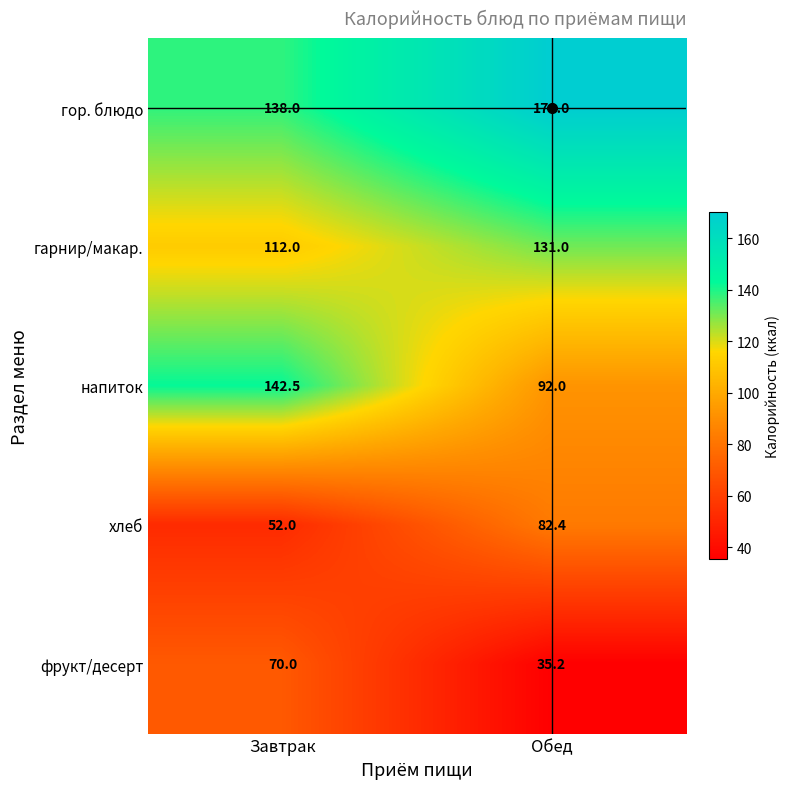

What is the average value of the гор. блюдо series?

154.0